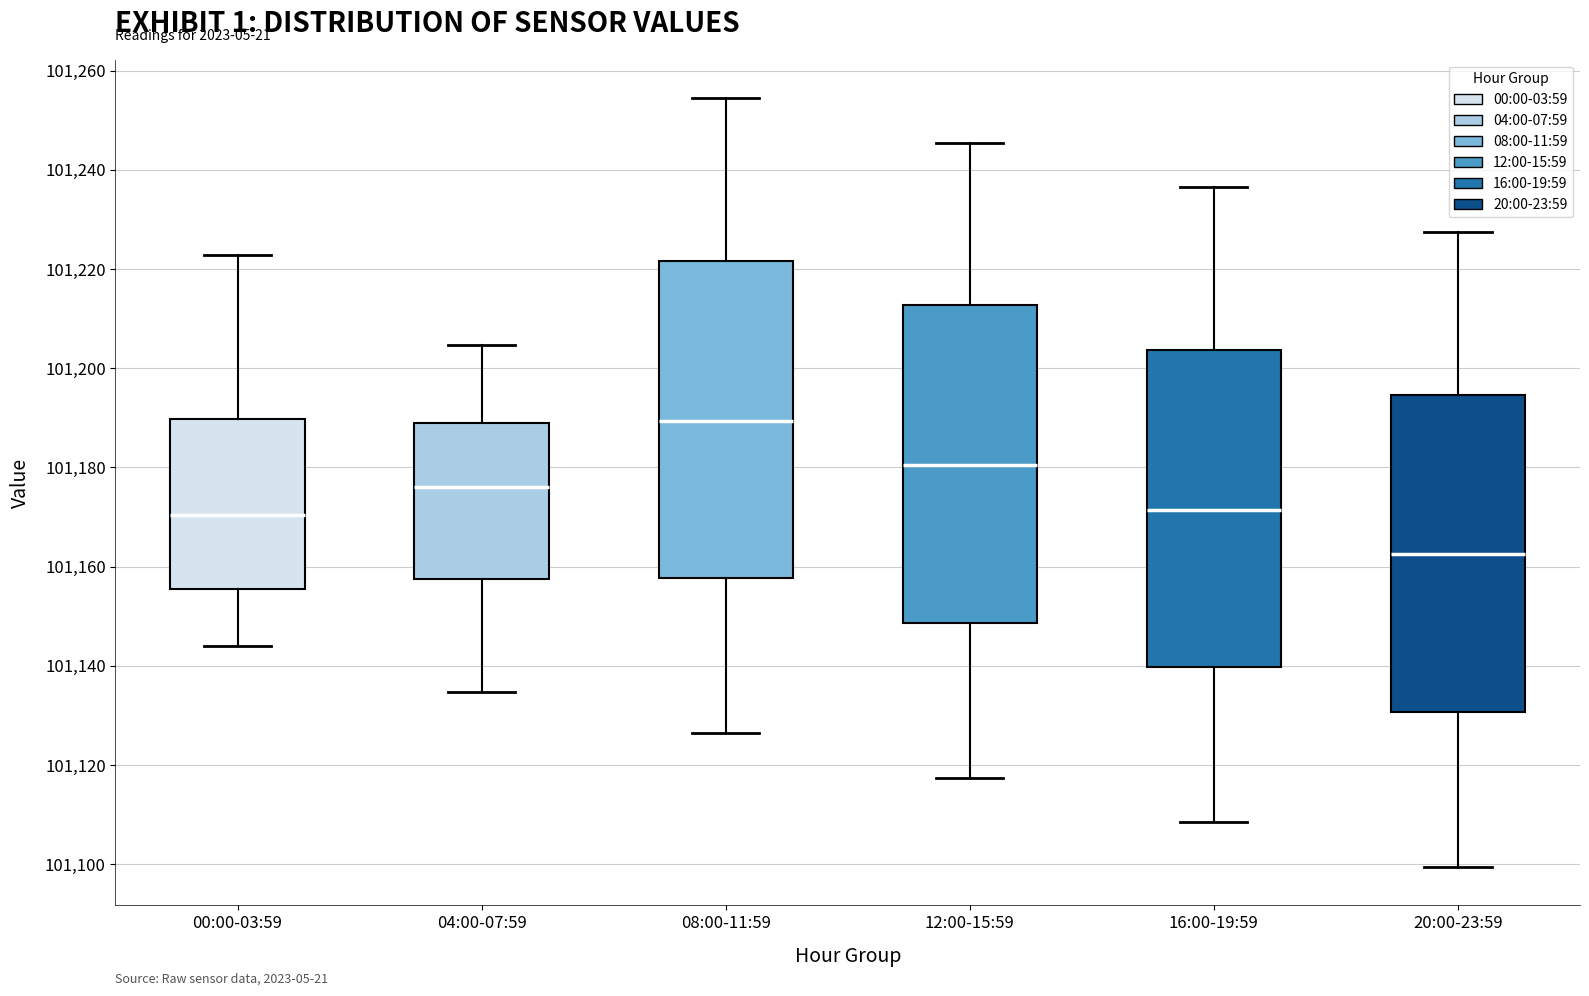

Reading left to right, transcribe this box plot: for each box, give where its median line is, the range the box spans, and where its two whiskers end, as read against the y-axis. The values are not printed on the chart, so give them approximately, as read against the axis.

00:00-03:59: median 101170, box 101156 to 101190, whiskers 101144 to 101222
04:00-07:59: median 101176, box 101158 to 101188, whiskers 101134 to 101204
08:00-11:59: median 101190, box 101158 to 101222, whiskers 101126 to 101254
12:00-15:59: median 101180, box 101148 to 101212, whiskers 101118 to 101246
16:00-19:59: median 101172, box 101140 to 101204, whiskers 101108 to 101236
20:00-23:59: median 101162, box 101130 to 101194, whiskers 101100 to 101228